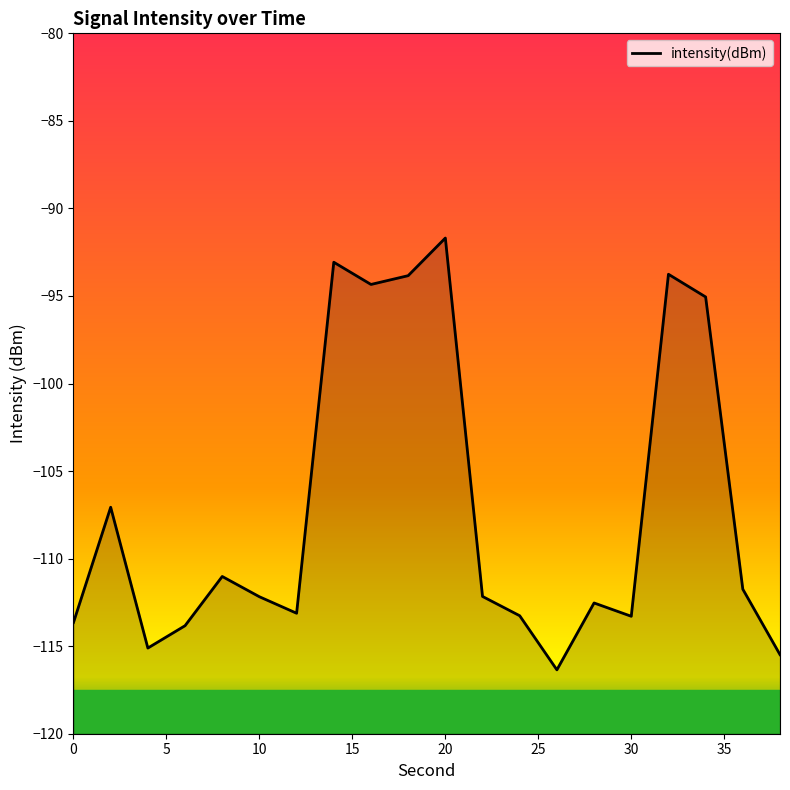

True or false: there are more than 2 points higher than both neighbors.

True